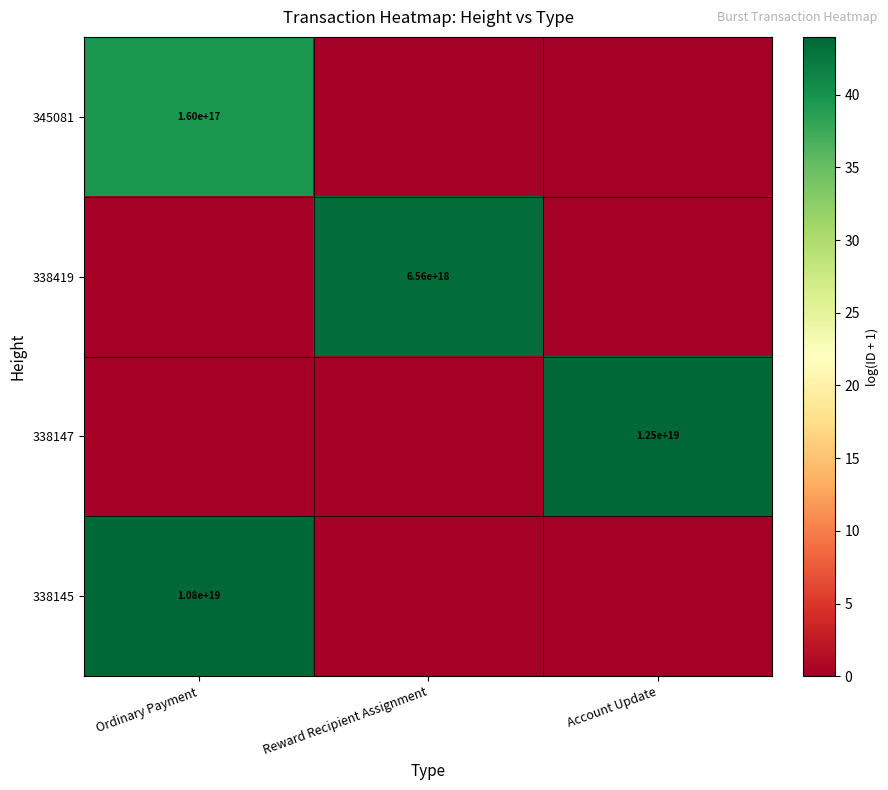

The value of 338419 at Reward Recipient Assignment is 6560000000000000000. True or false?

True